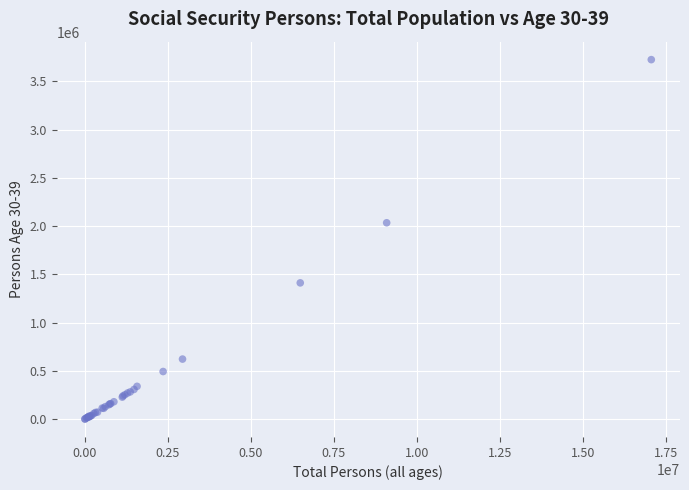

What Y value in the scatter plot is closest to 1863043?

2034418